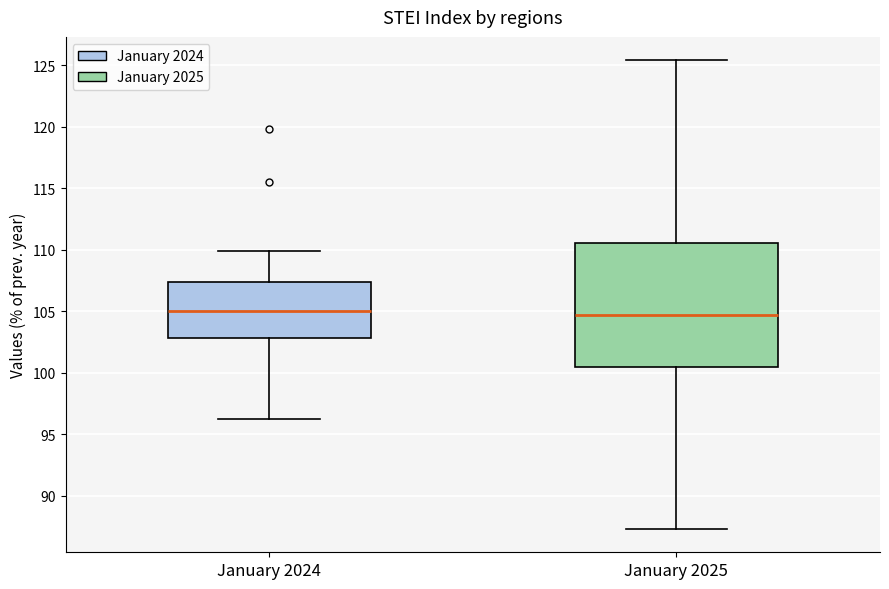

Reading left to right, transcribe this box plot: for each box, give where its median line is, the range the box spans, and where its two whiskers end, as read against the y-axis. The values are not printed on the chart, so give them approximately, as read against the axis.

January 2024: median 105.0, box 103.0 to 107.5, whiskers 96.0 to 110.0
January 2025: median 104.5, box 100.5 to 110.5, whiskers 87.5 to 125.5